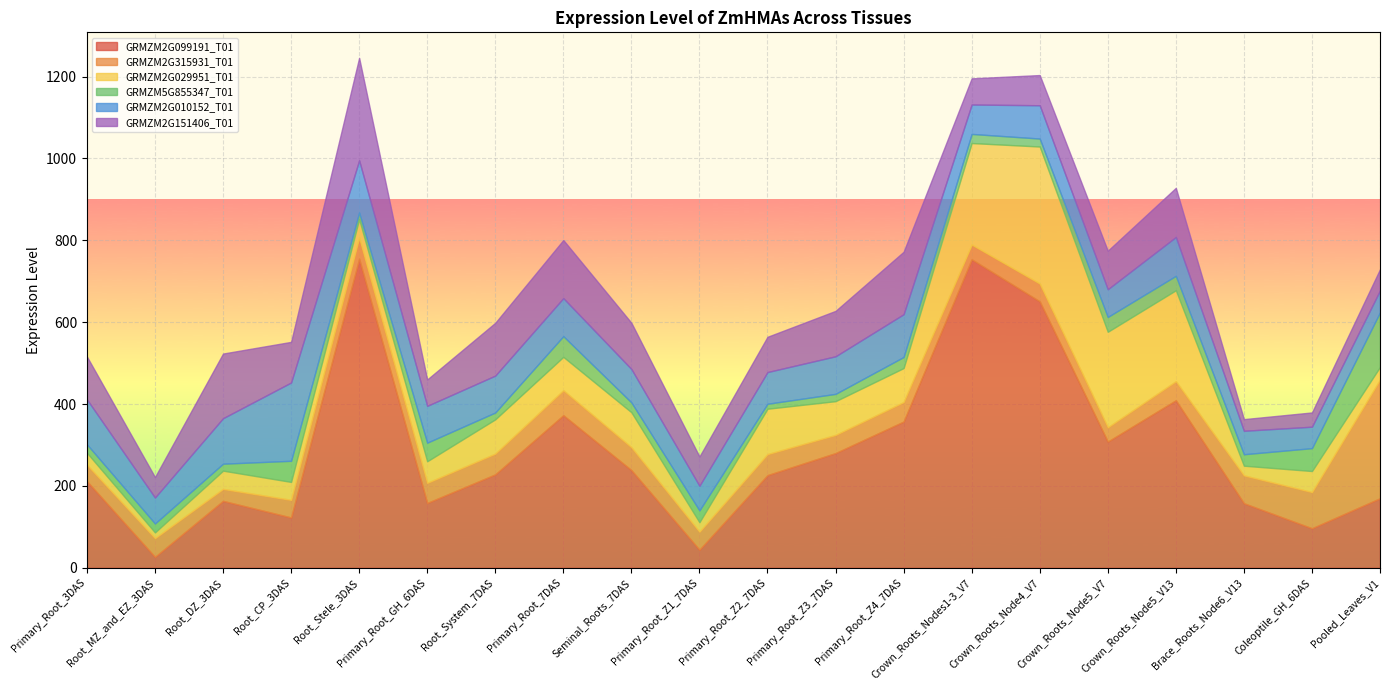

What is the label of the 12th point from the left?

Primary_Root_Z3_7DAS